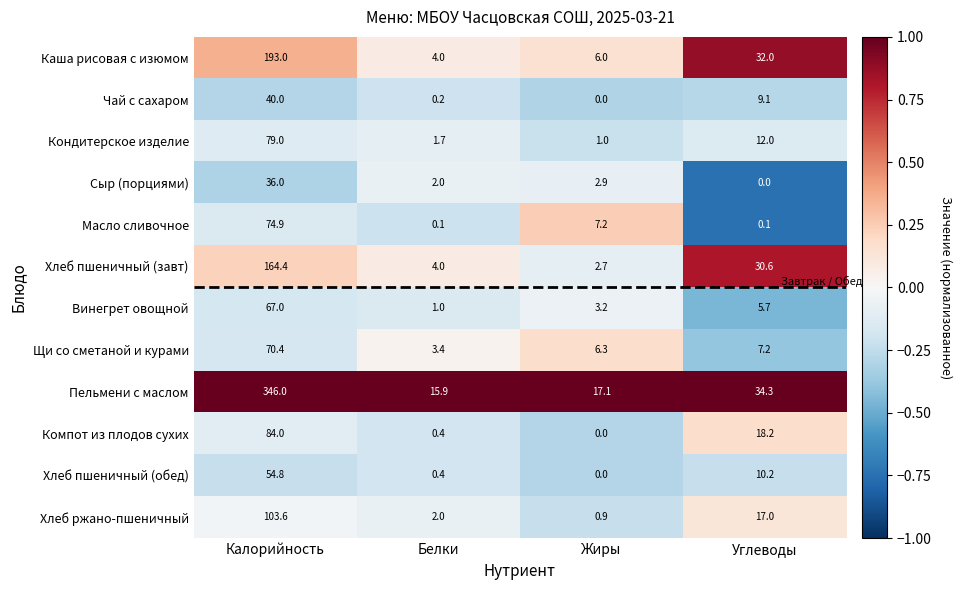

At how many categories does at least one series exceed 0?

4